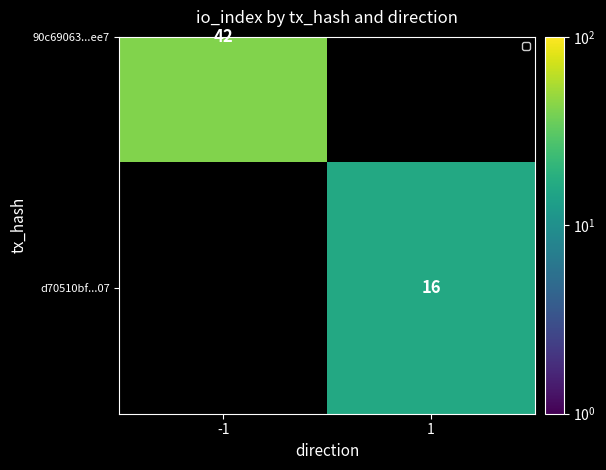

List the labels in order of value, largest first.

-1, 1